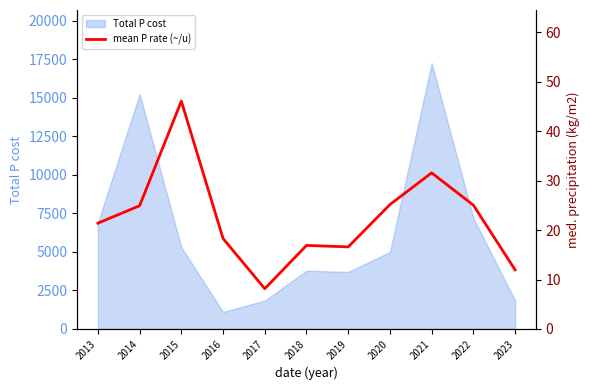

The Total P cost series shows 11998 at 2013. True or false?

False